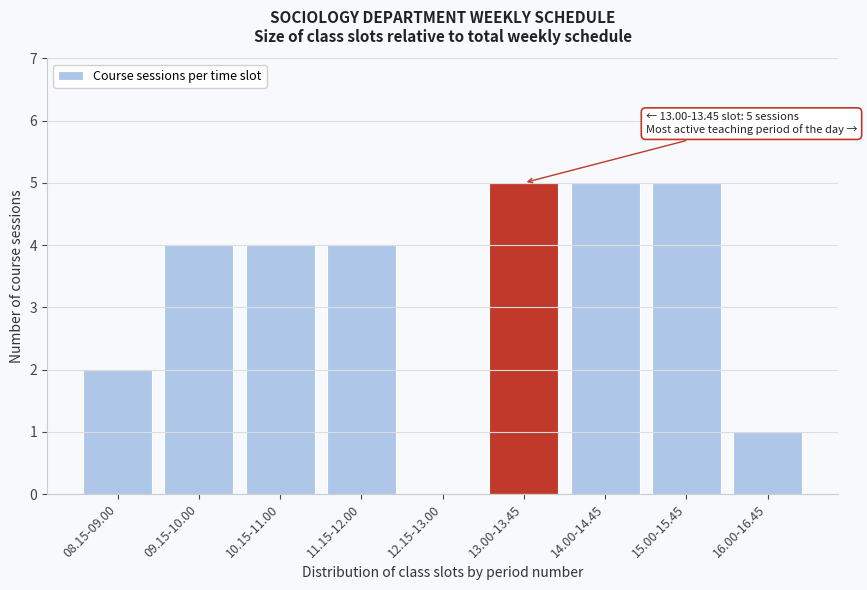

Reading left to right, list all the values displayed in this chart.

08.15-09.00=2	09.15-10.00=4	10.15-11.00=4	11.15-12.00=4	12.15-13.00=0	13.00-13.45=5	14.00-14.45=5	15.00-15.45=5	16.00-16.45=1